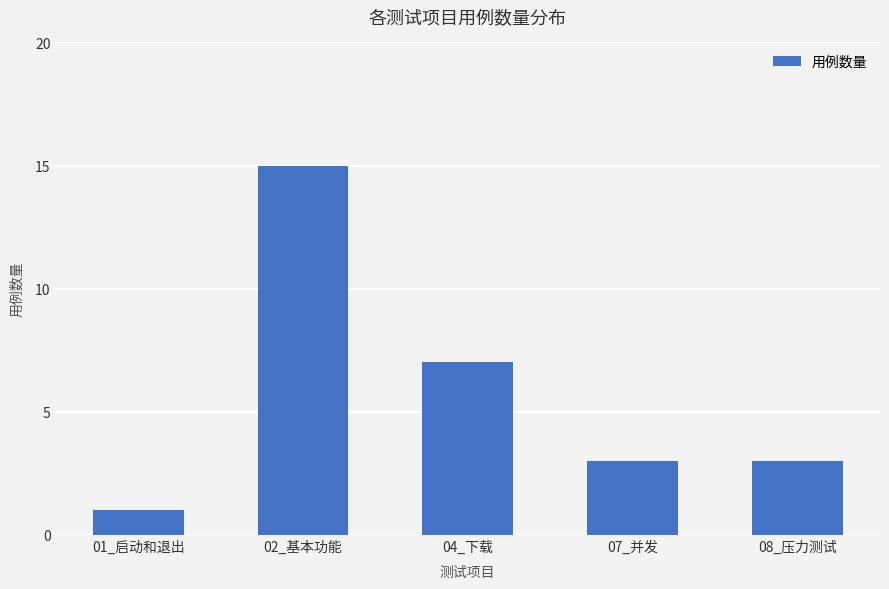

What is the difference between the values at 01_启动和退出 and 08_压力测试?

2